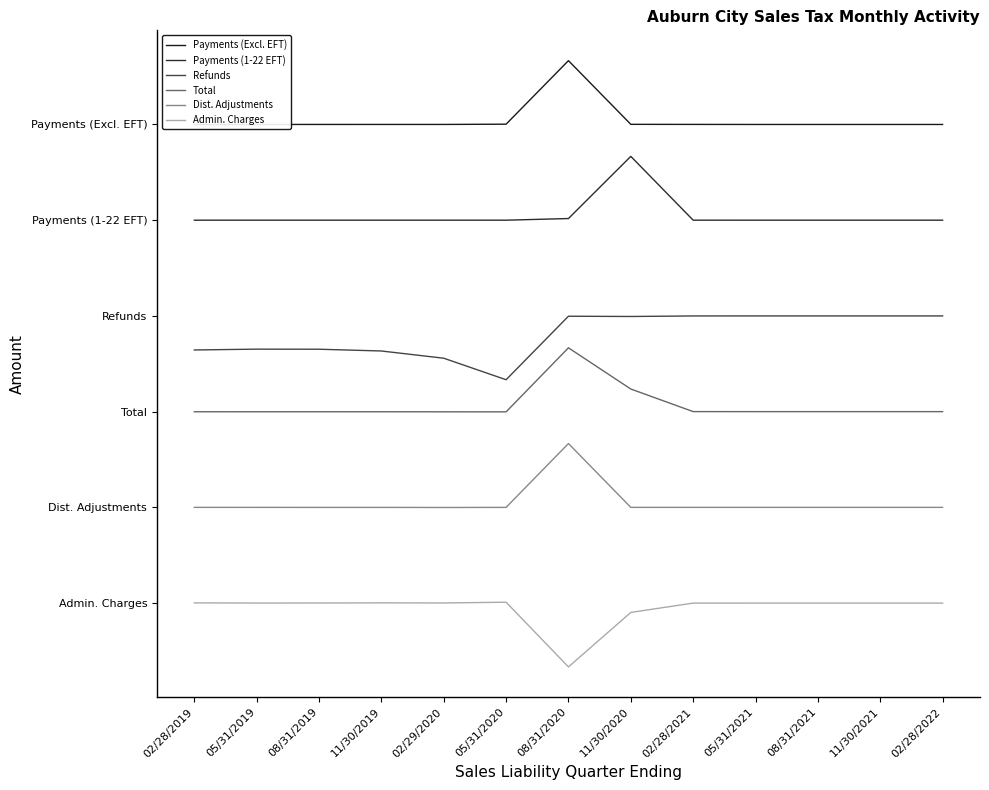

At which label is Admin. Charges closest to 0?

05/31/2021